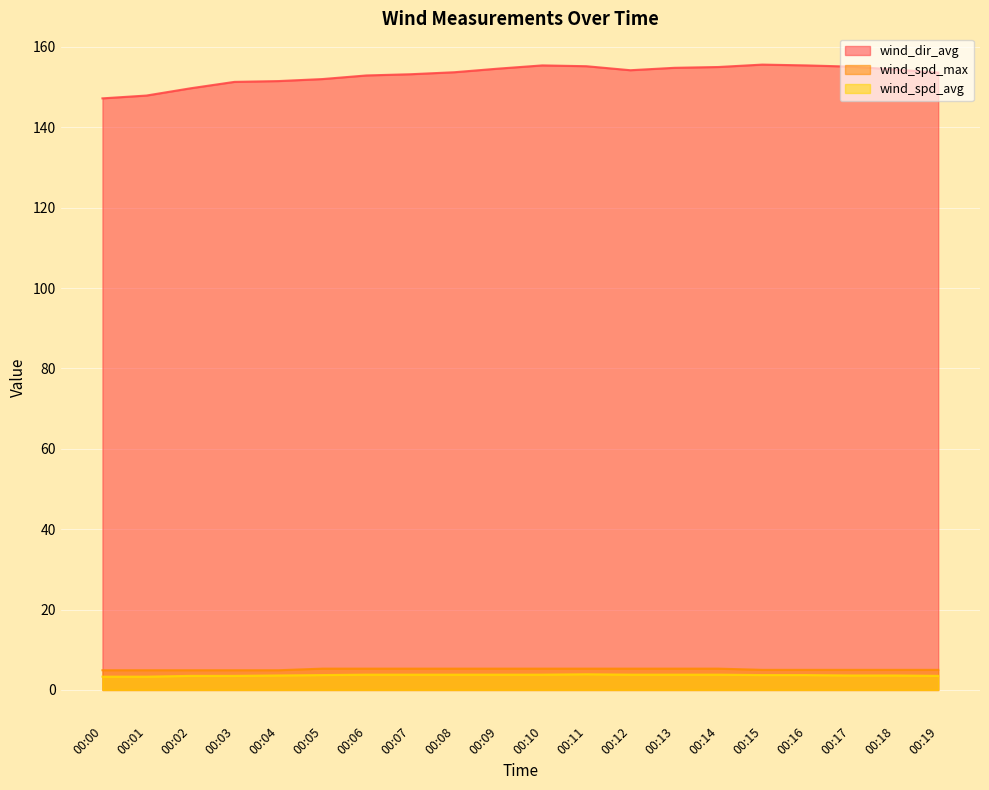

Does the chart display data point markers on the line(s)?

No